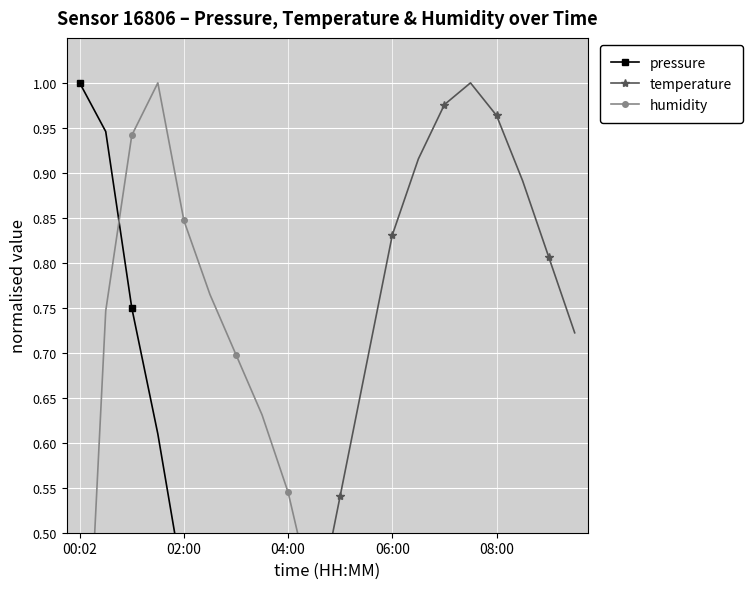

Which category has the lowest value in the pressure series?

10